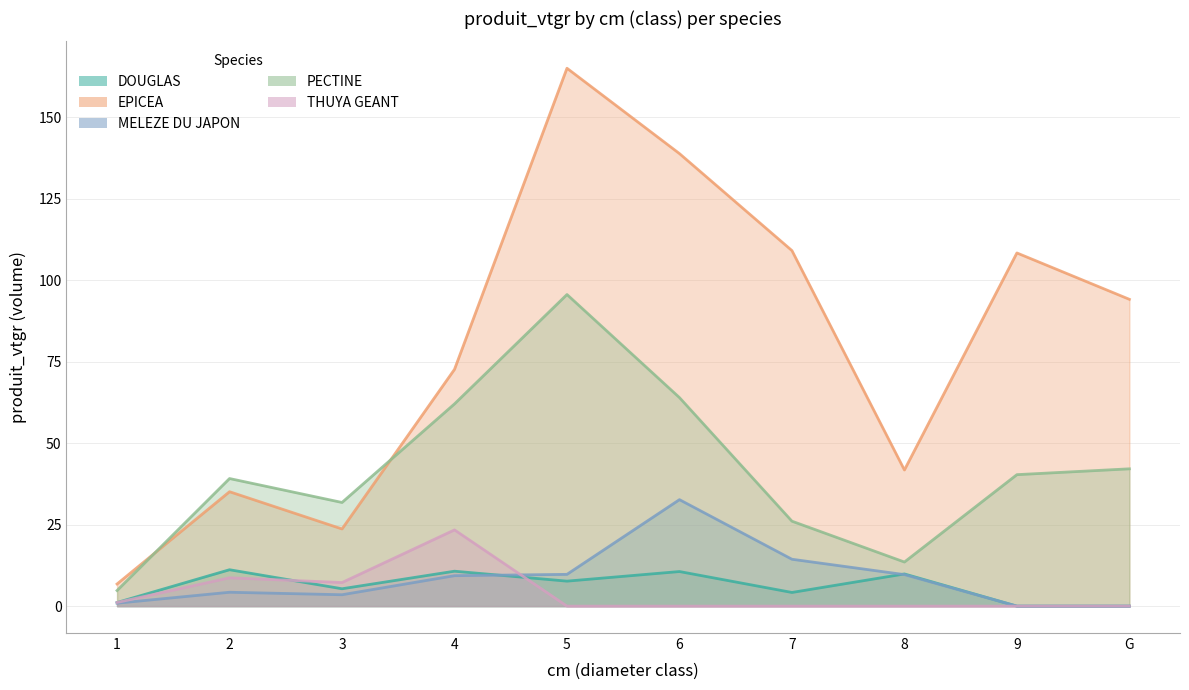

Which category has the highest value across all series?

5